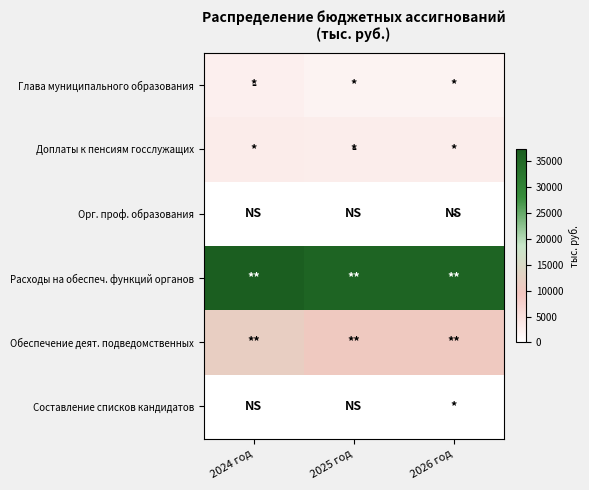

At which category is the sum across all series the highest?

2024 год